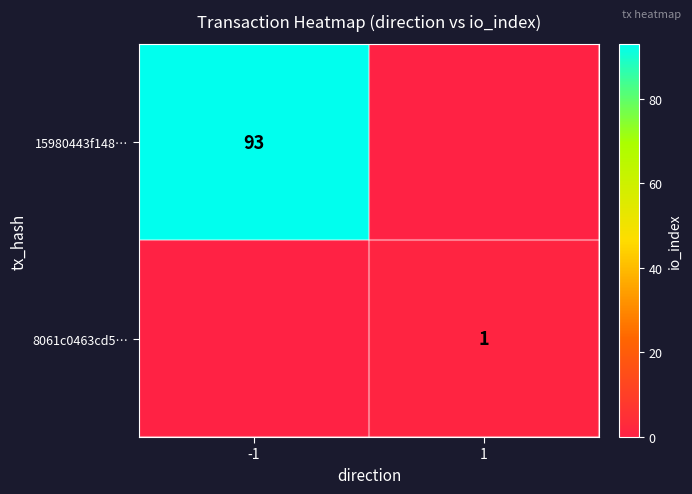

The value of 8061c0463cd5… at 1 is 0. True or false?

False